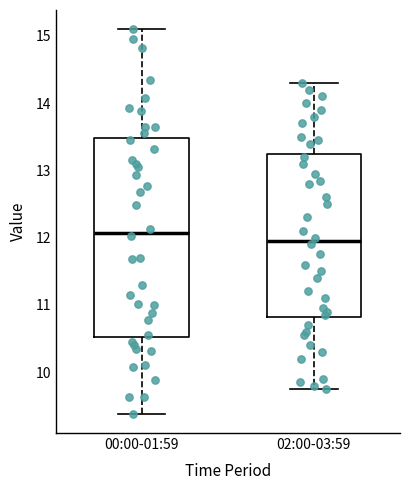

Reading left to right, transcribe this box plot: for each box, give where its median line is, the range the box spans, and where its two whiskers end, as read against the y-axis. The values are not printed on the chart, so give them approximately, as read against the axis.

00:00-01:59: median 12.1, box 10.5 to 13.5, whiskers 9.4 to 15.1
02:00-03:59: median 12.0, box 10.8 to 13.3, whiskers 9.8 to 14.3